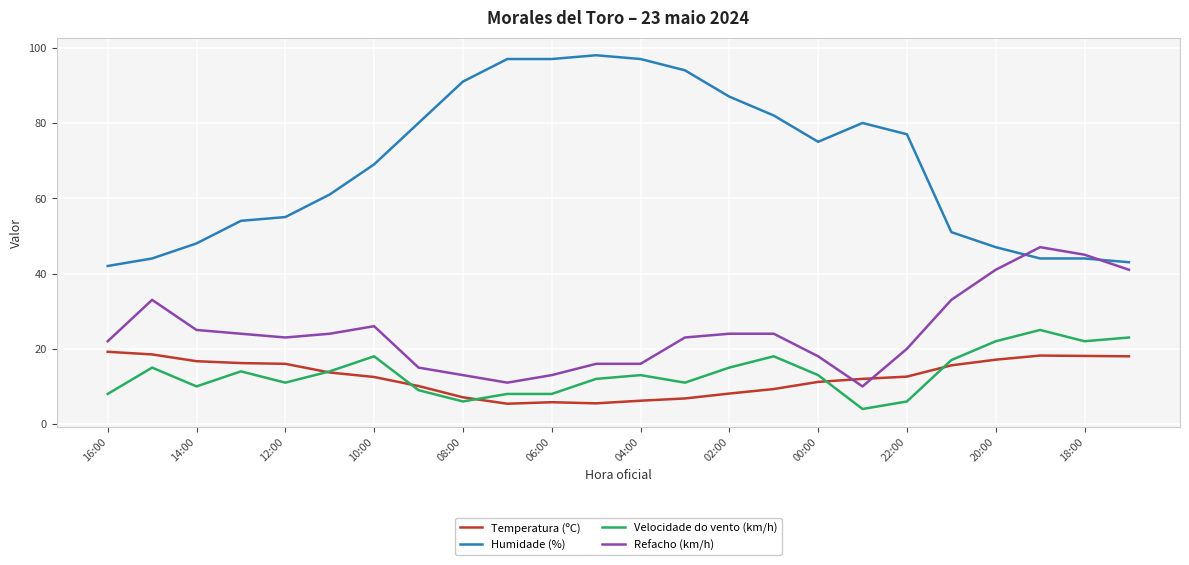

What is the maximum value shown in the chart?

98.0